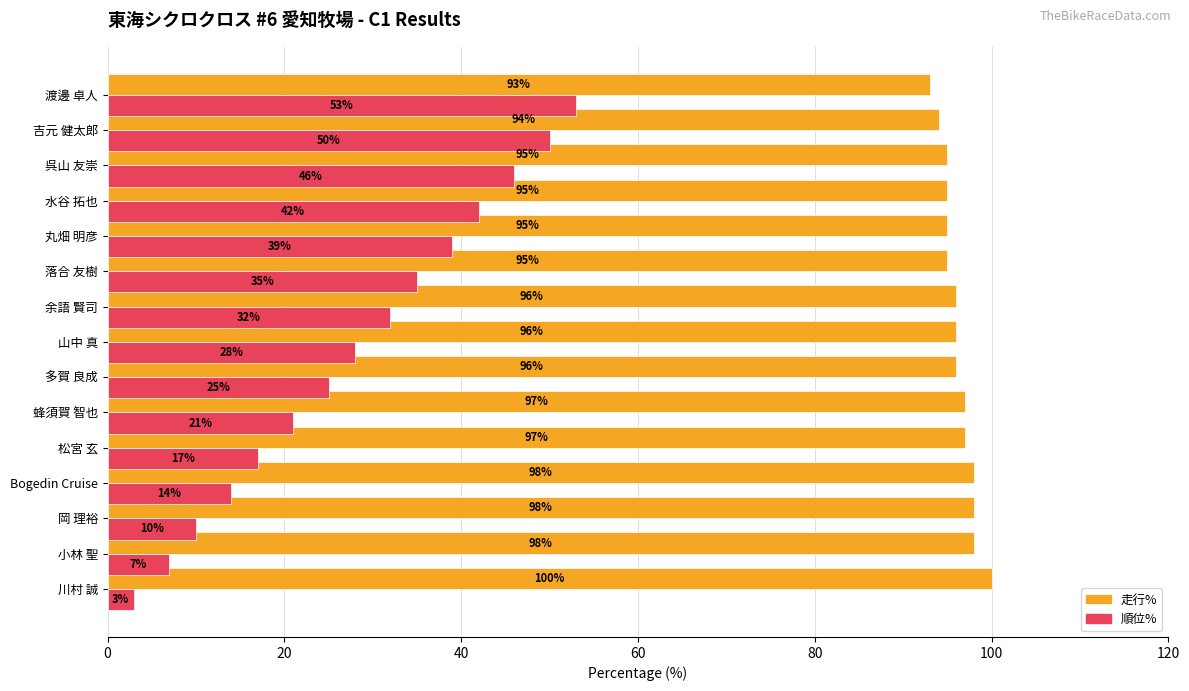

What is the difference between the second highest and minimum values in the 順位% series?

47